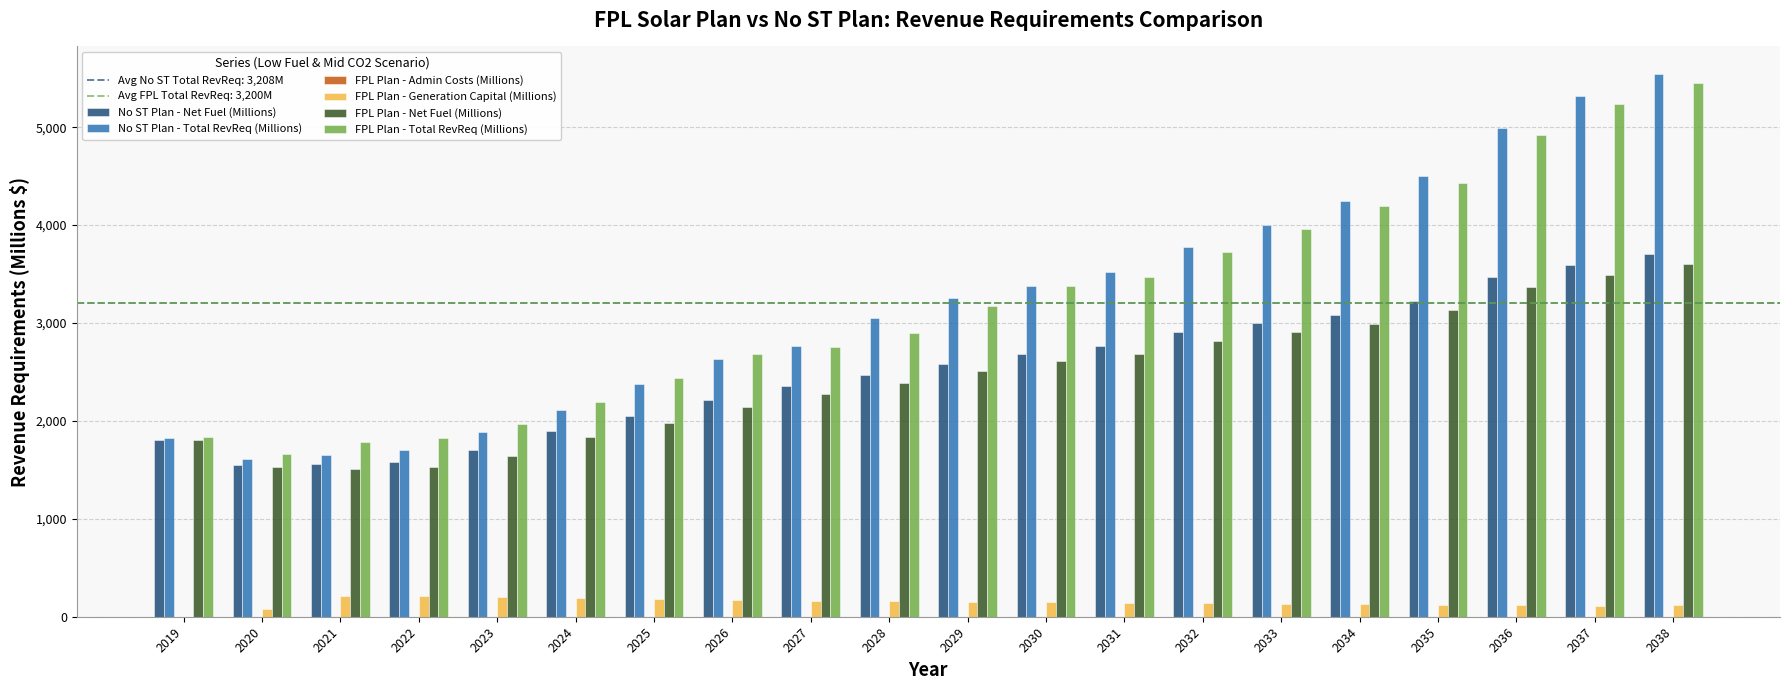

Which series changed the most between 2019 and 2033?

No ST Plan - Total RevReq (Millions)